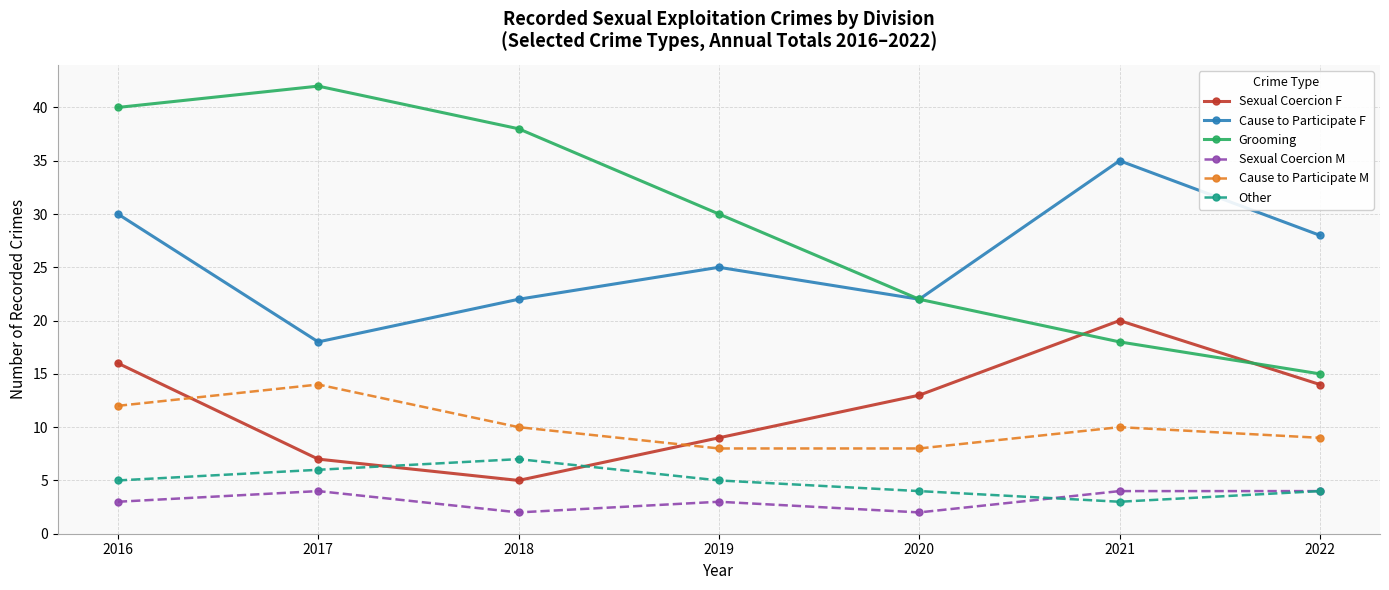

What is the smallest value displayed?

2